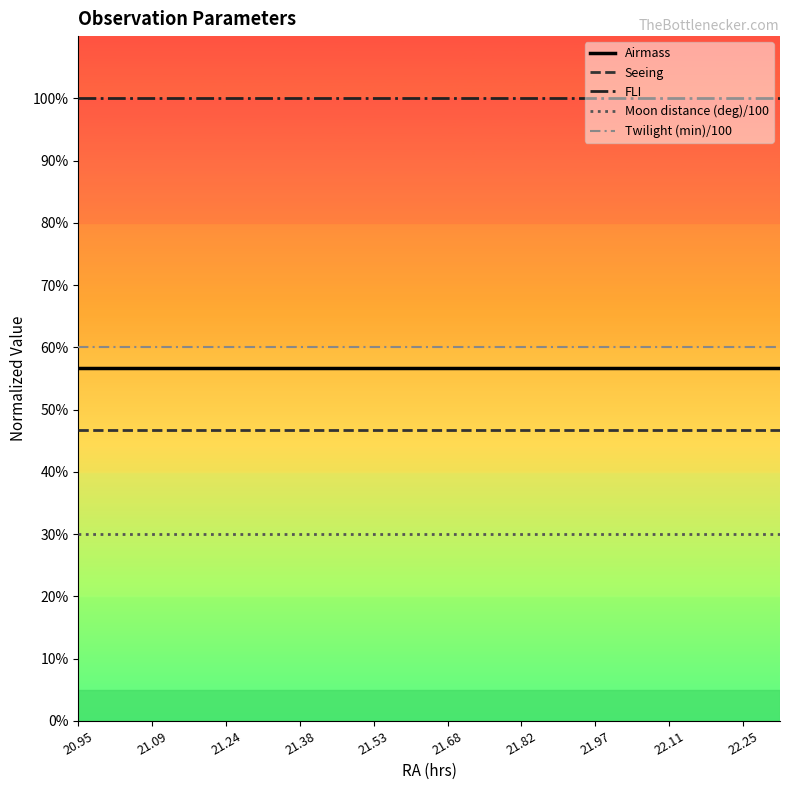

What is the label of the 12th point from the right?

21.53